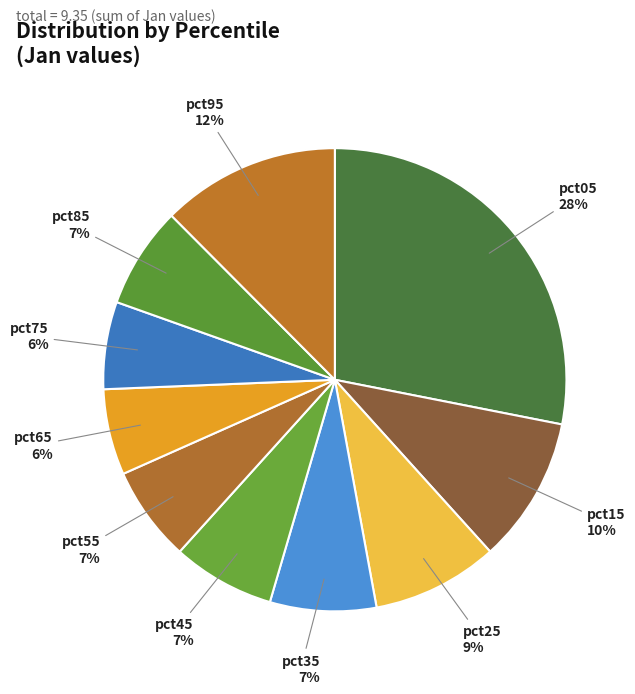

Is it true that pct85 is 7% of the pie?

True